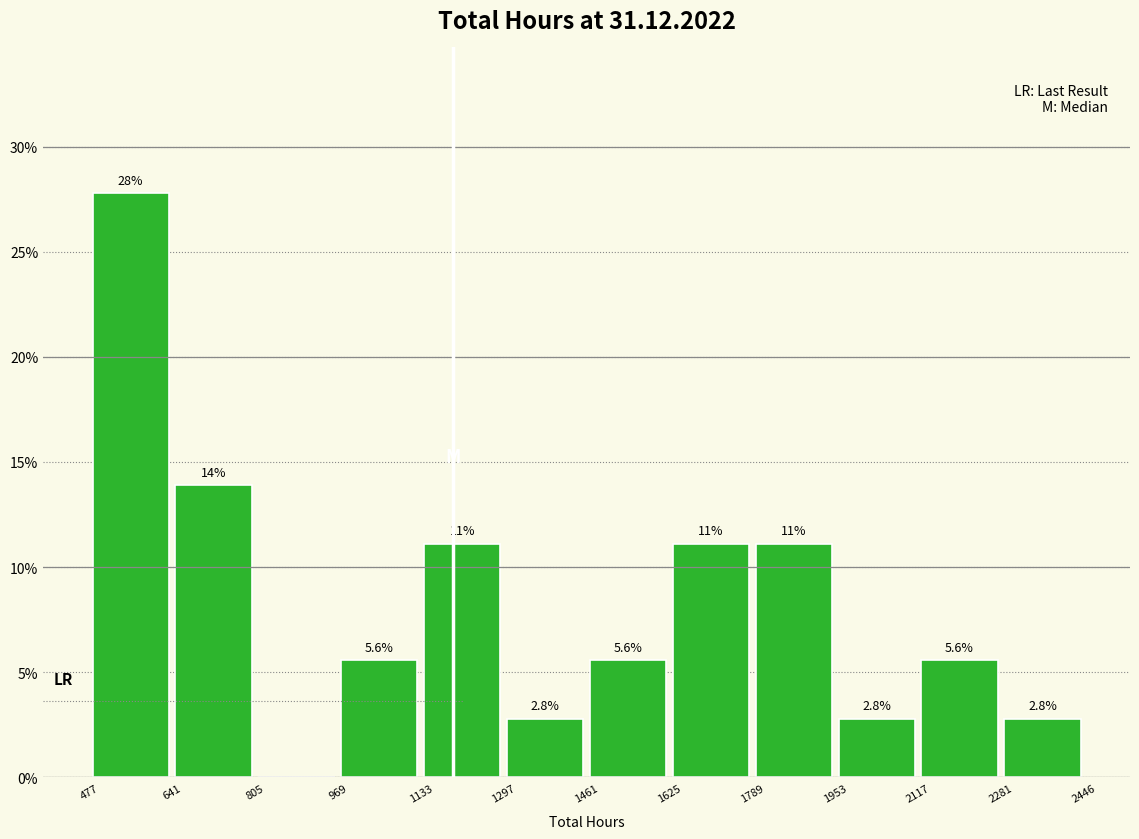

Over which range of the x-axis is the bar tallest?

477 to 641